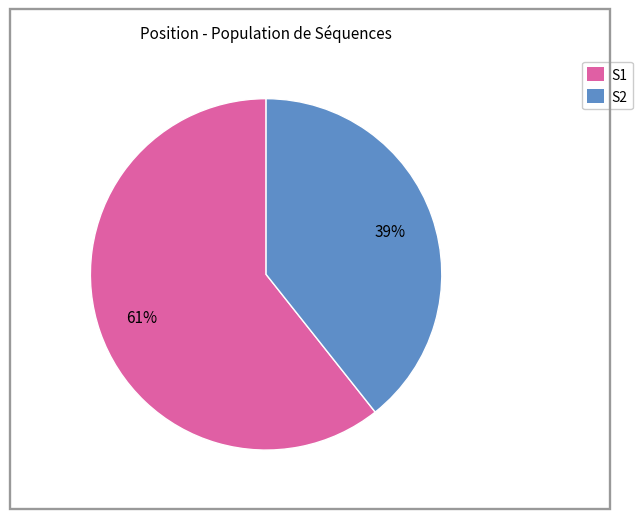

Which has a higher value, S2 or S1?

S1